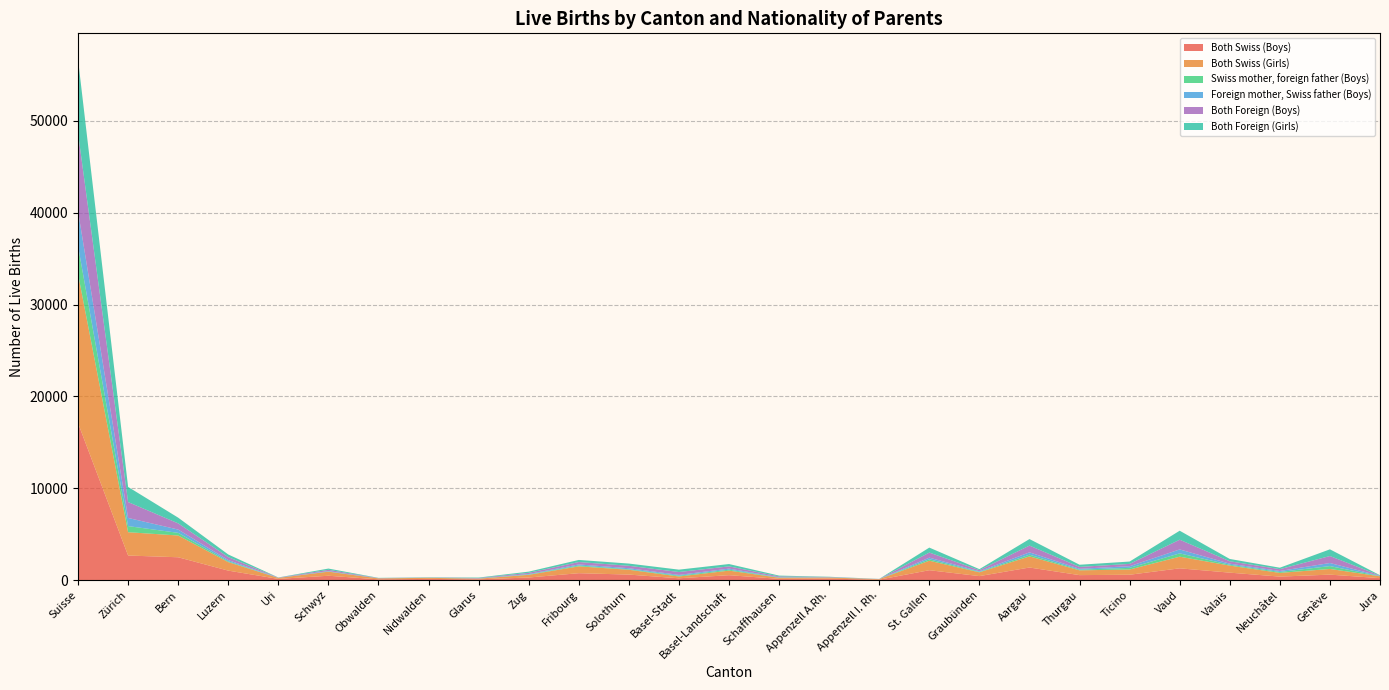

Reading left to right, transcribe all the data shown in this chart.

Both Swiss (Boys): 17098	2676	2487	1032	131	474	81	130	87	282	752	601	198	535	135	155	49	1077	436	1371	542	584	1282	812	380	596	213
Both Swiss (Girls): 16246	2539	2370	928	107	444	105	118	70	292	746	523	196	497	122	123	59	1034	412	1213	522	569	1268	767	404	618	200
Swiss mother, foreign father (Boys): 3047	666	289	85	2	23	5	15	15	36	91	60	84	104	24	12	7	155	49	184	75	180	359	91	102	313	21
Foreign mother, Swiss father (Boys): 3799	888	356	138	13	39	7	10	10	51	116	110	88	114	33	26	3	178	67	255	94	180	431	119	107	334	32
Both Foreign (Boys): 8479	1732	676	320	20	137	23	13	47	131	263	264	314	244	88	23	9	555	120	737	205	250	1058	262	199	761	28
Both Foreign (Girls): 8038	1647	622	287	14	139	23	20	48	130	228	243	259	255	88	26	5	541	110	709	234	257	980	251	158	728	36